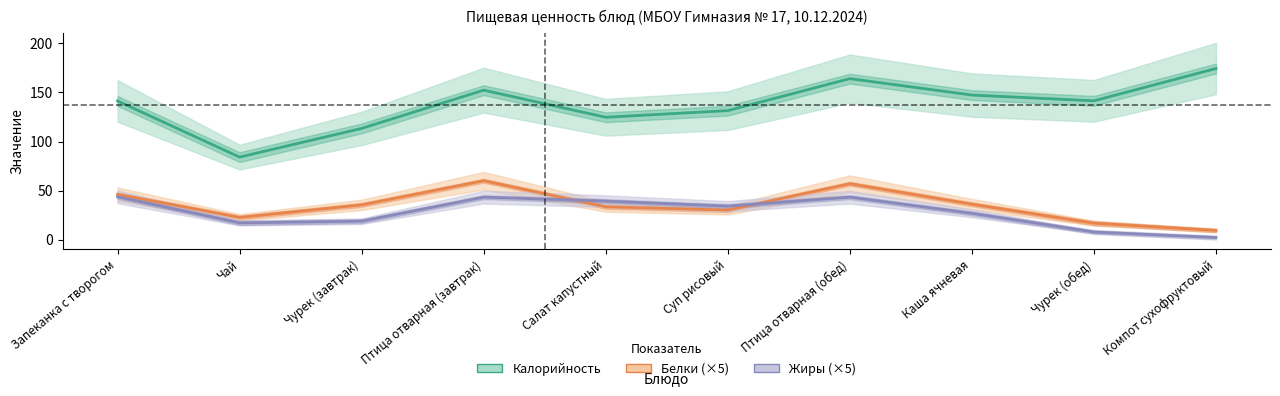

How many data points in Калорийность are above 141?

6